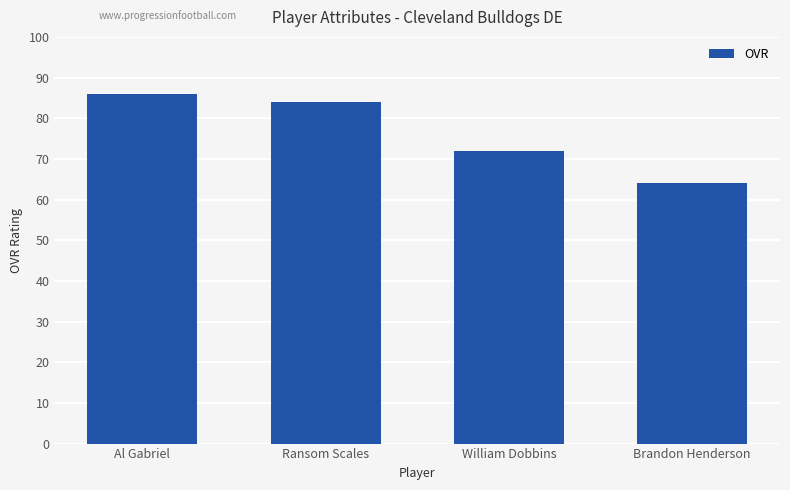

Where is the data nearest to the value 75?

William Dobbins